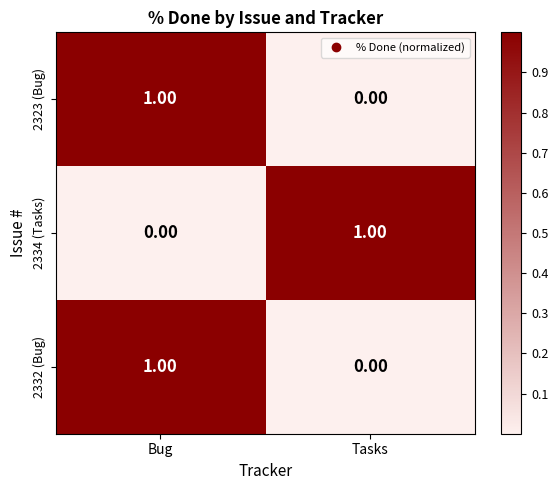

How many positive values does the 2334 (Tasks) series have?

1